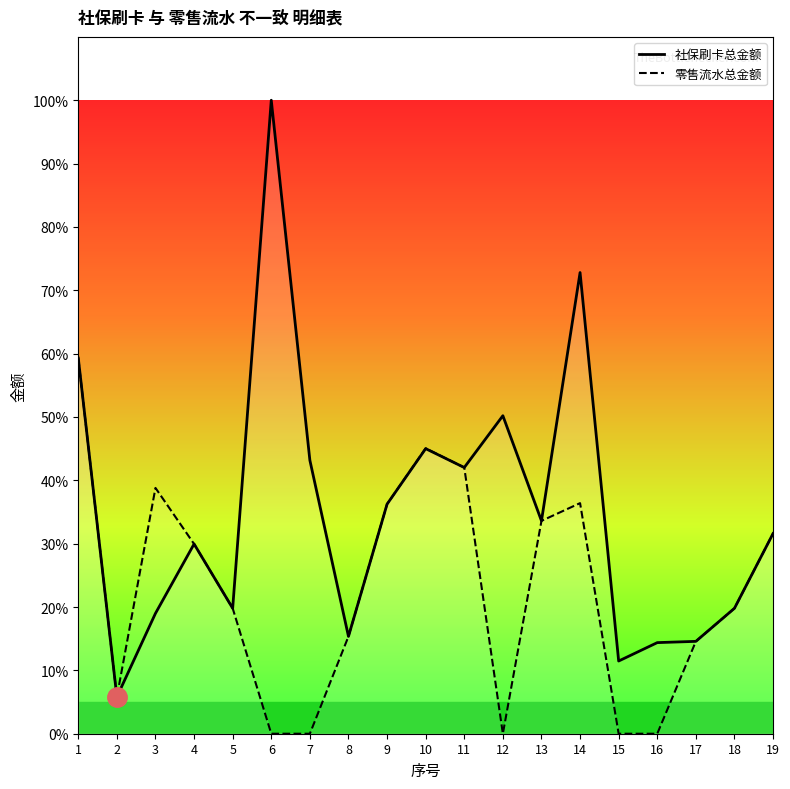

Which series has the largest range (max minus min)?

社保刷卡总金额